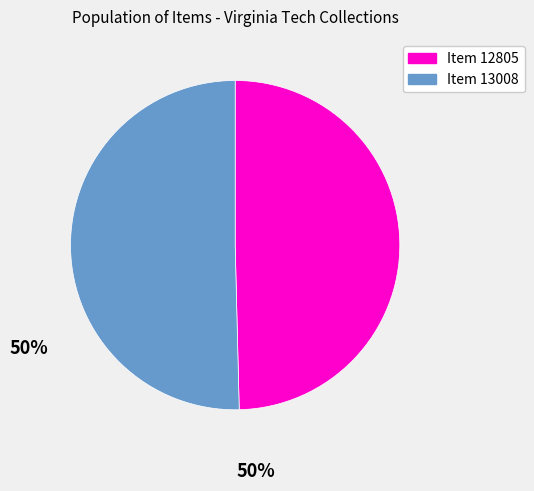

Rank the categories by value from highest to lowest.

Item 13008, Item 12805